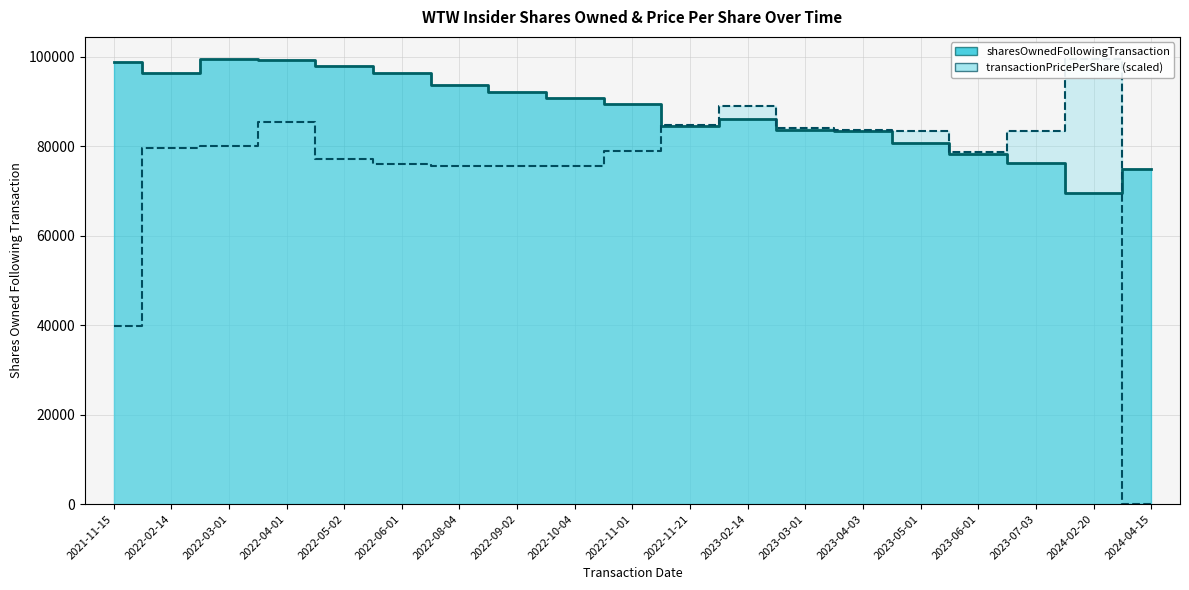

Is it true that sharesOwnedFollowingTransaction equals 74969.0 at 2024-04-15?

True